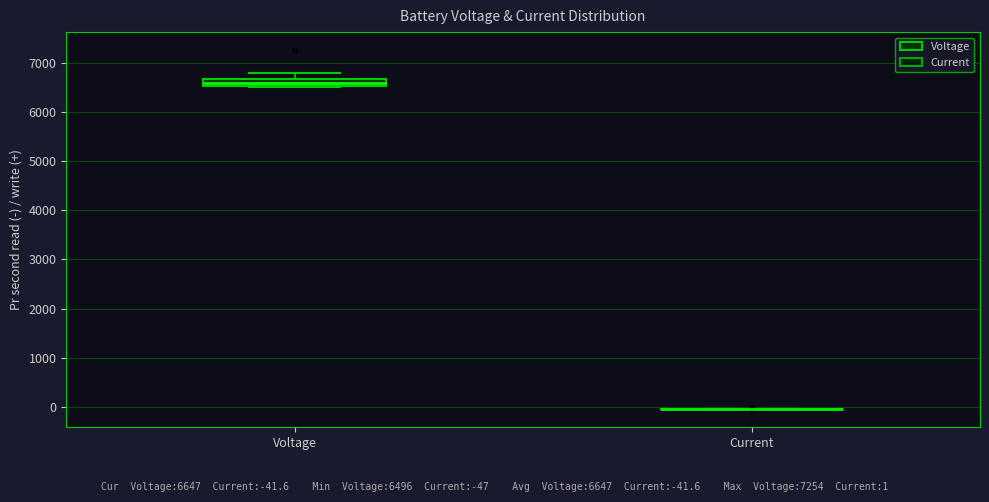

Where is the lower edge of the box for Voltage on the y-axis? The values are not printed on the chart, so give them approximately, as read against the axis.

6500